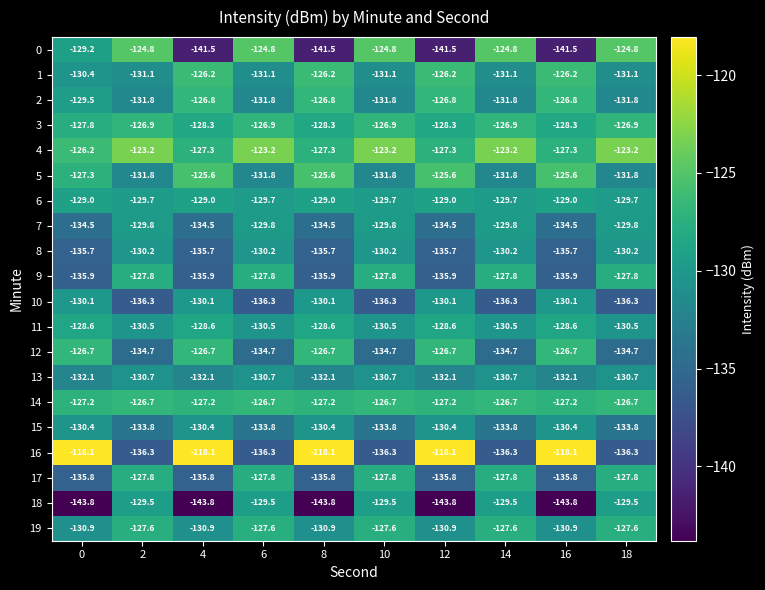

Is it true that 5 equals -125.6 at 4?

True